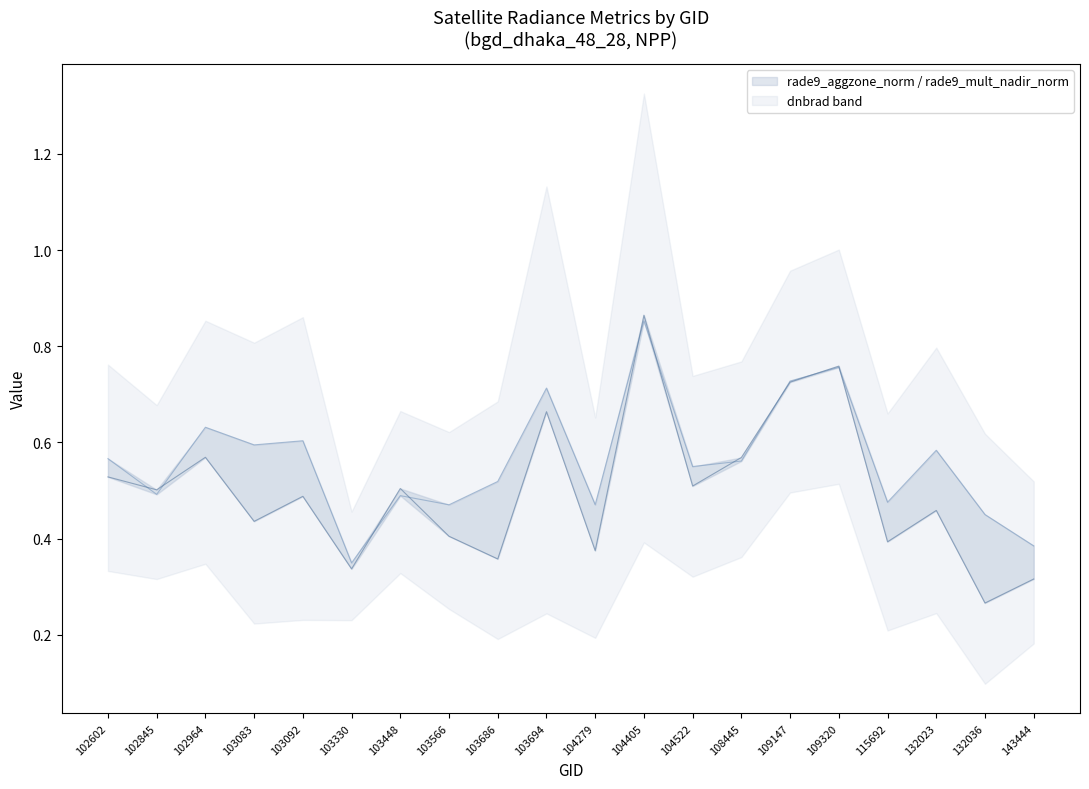

How many series are shown in this chart?

2